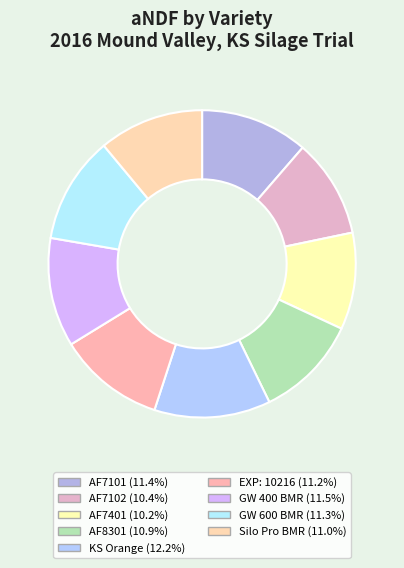

Do Silo Pro BMR and AF8301 together represent more than half of the pie?

No